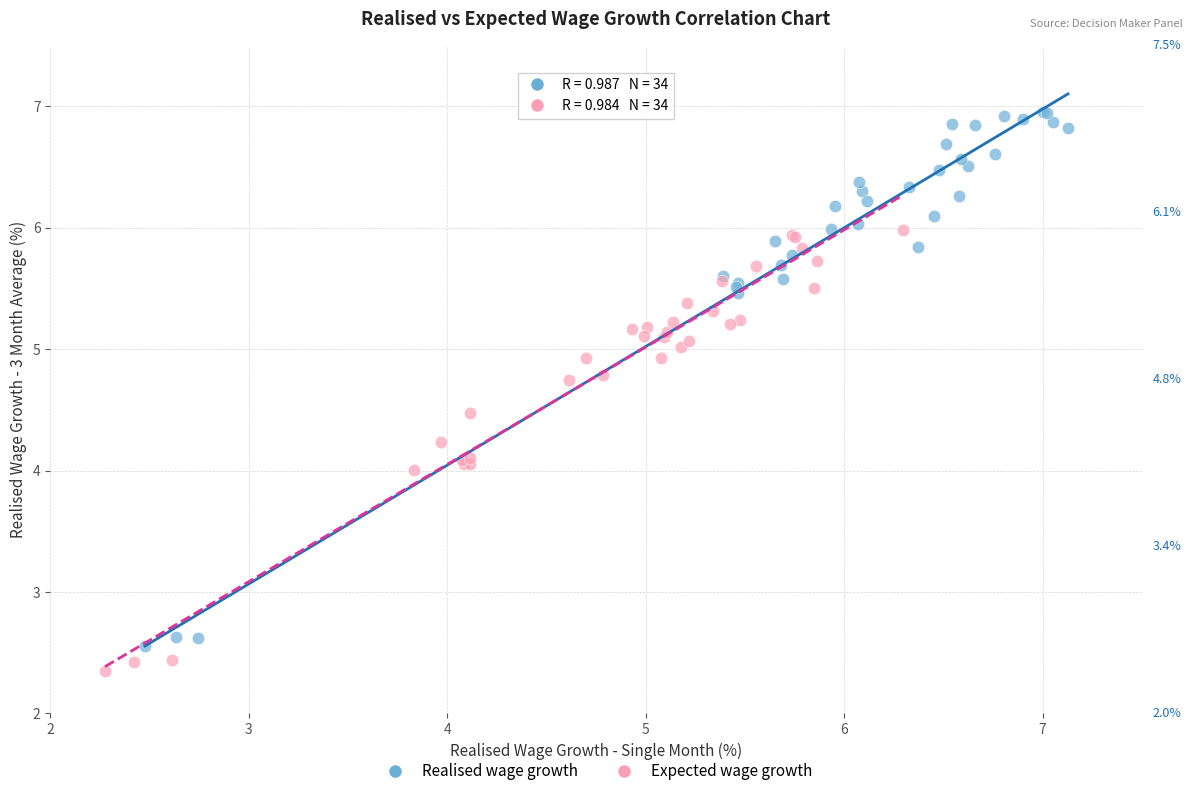

Which series has the widest spread of Y values?

Realised wage growth